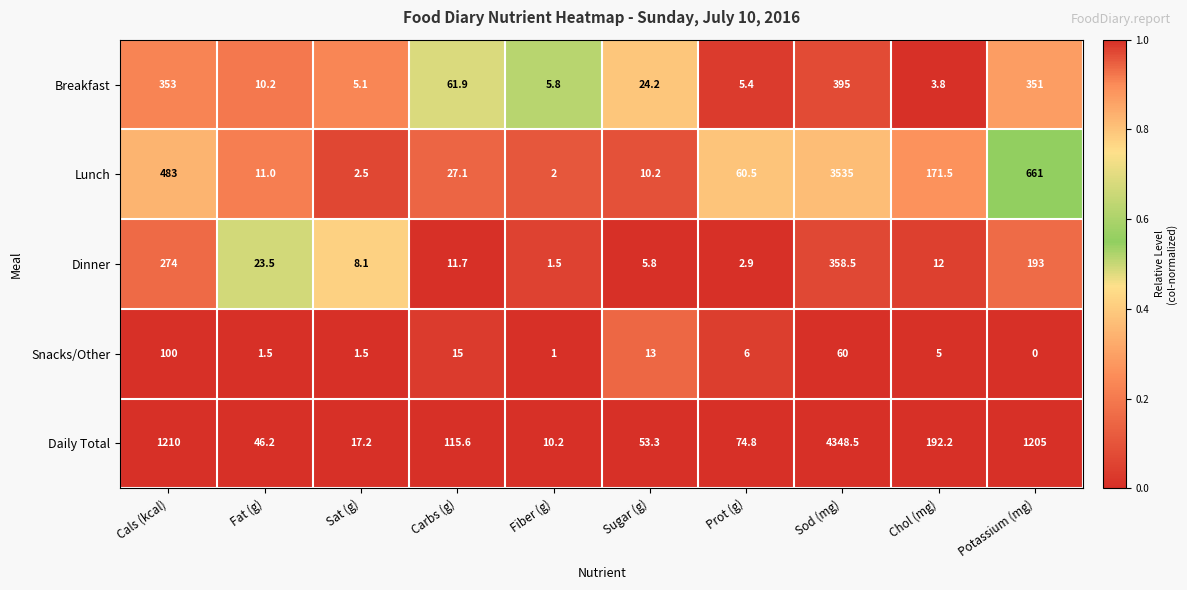

True or false: Daily Total has a value of 115.6 at Carbs (g).

True